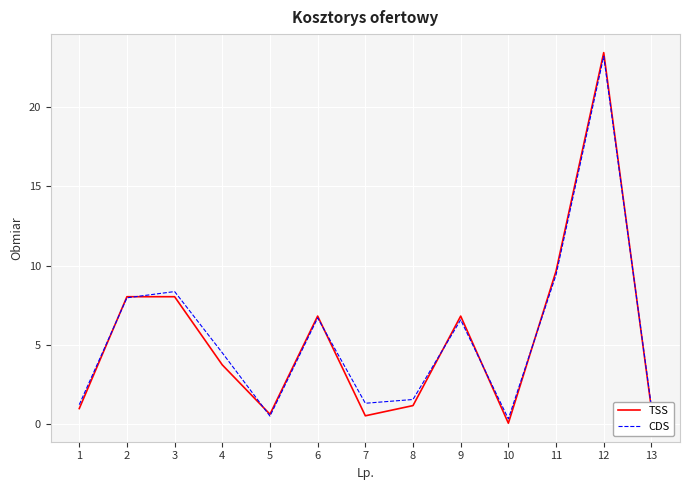

At which category is the sum across all series the highest?

12